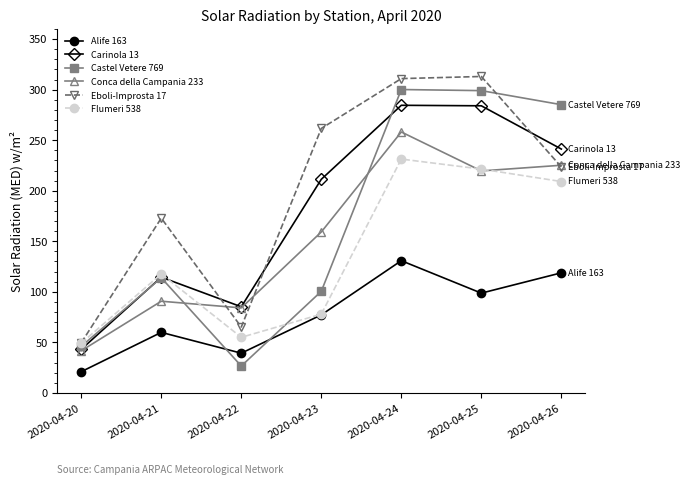

True or false: Alife 163 has more than 0 points higher than both neighbors.

True